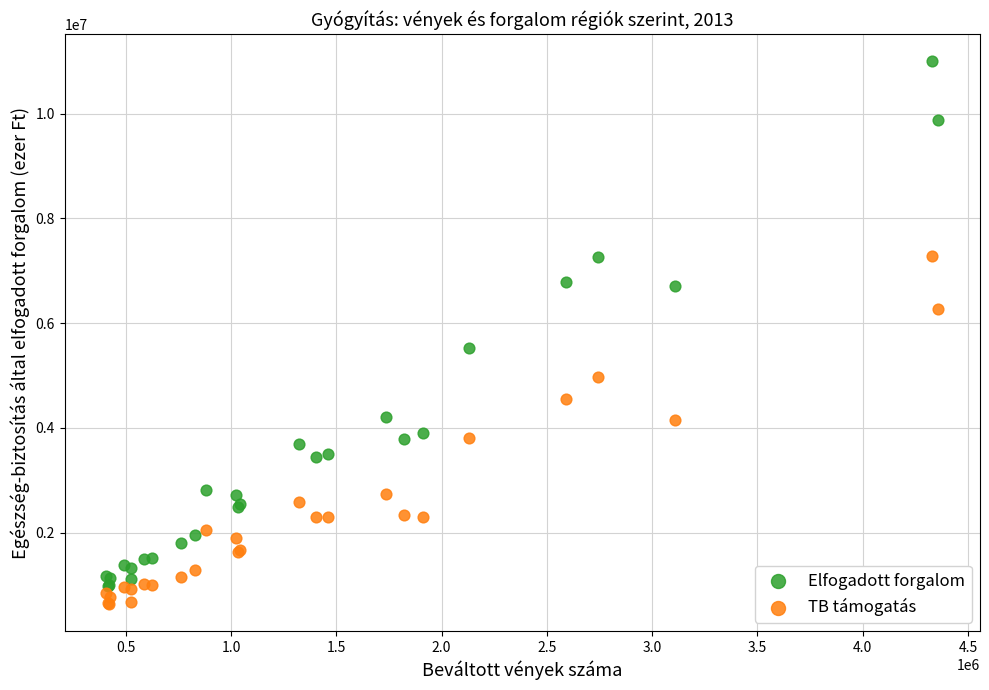

Across all series, what Y value is closest to 5816439?

5531406.8